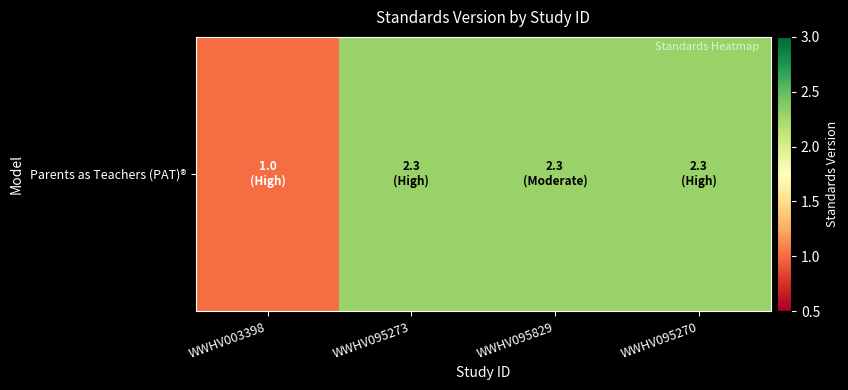

Which has a higher value, WWHV095273 or WWHV095270?

WWHV095273